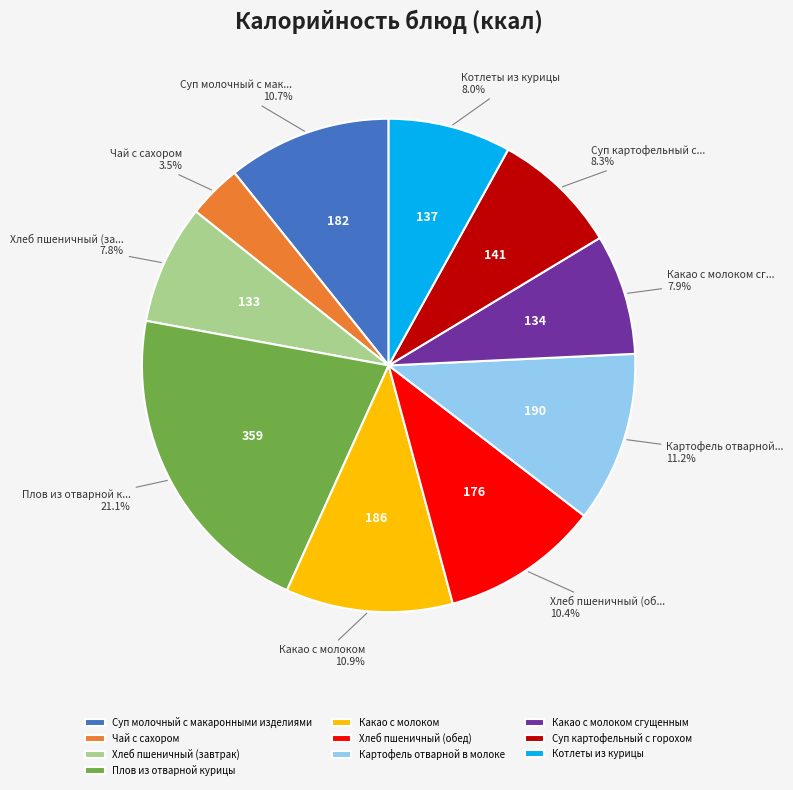

Which slice is the smallest?

Чай с сахором